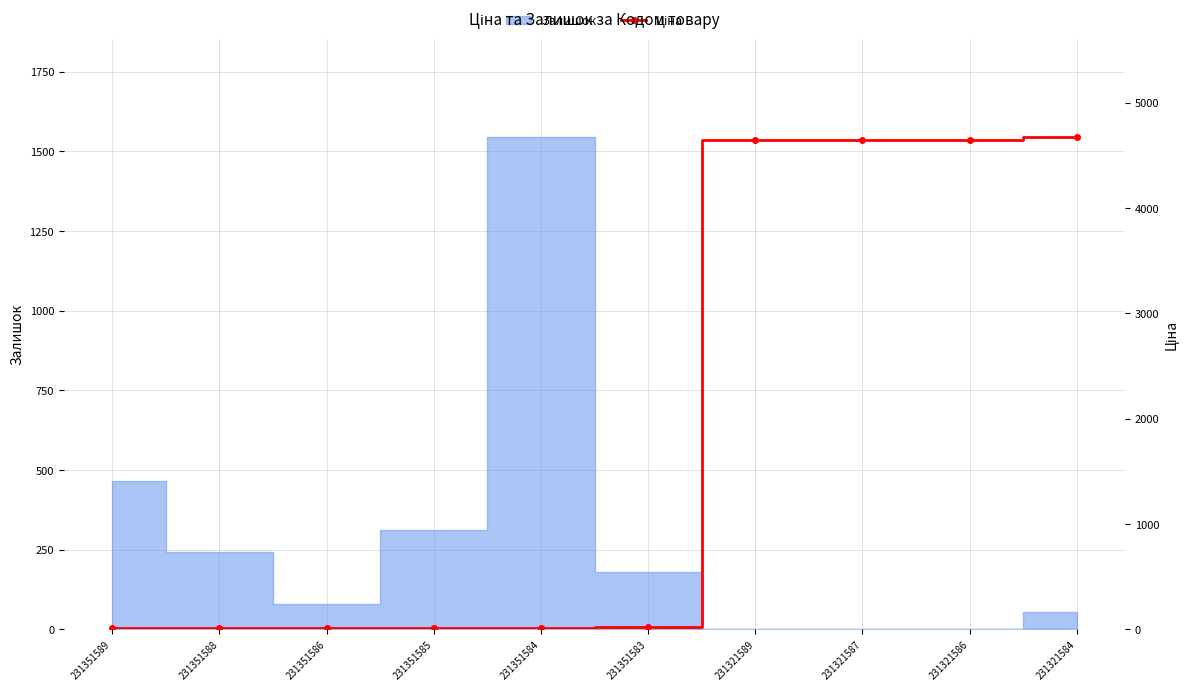

What is the average value?

1870.0